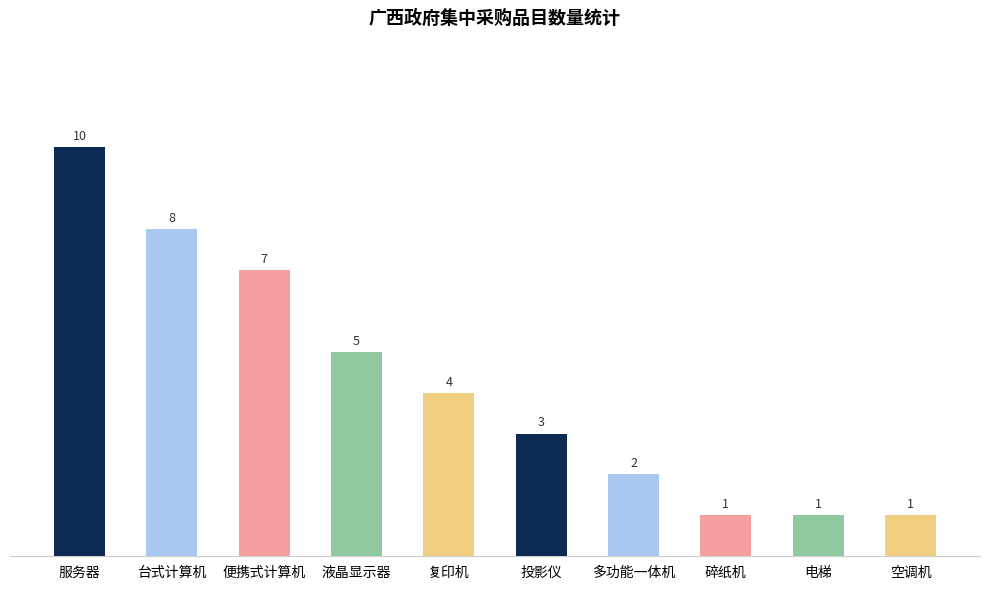

How many distinct data groups are displayed?

1